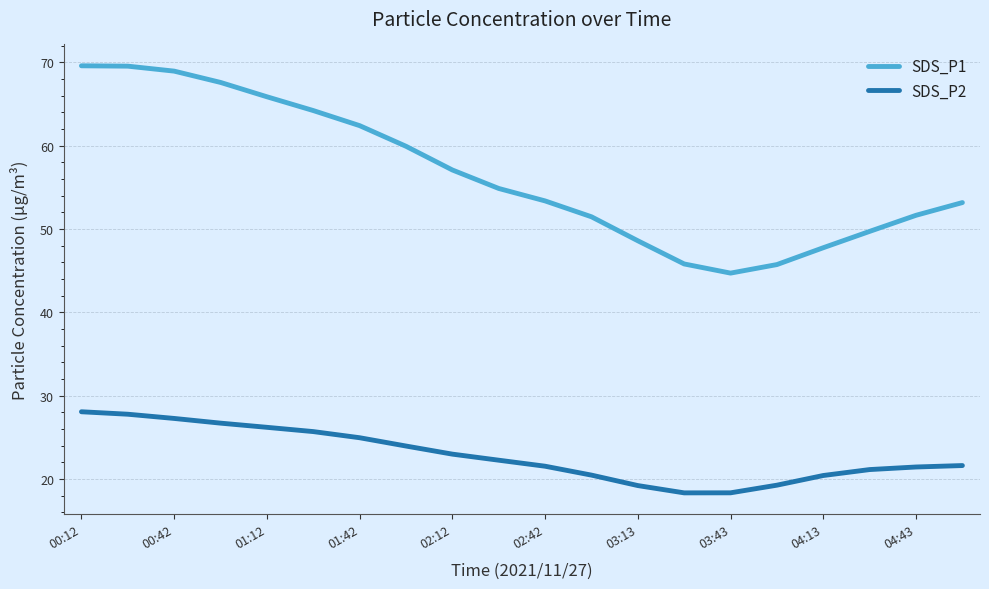

What are all the series names shown in the legend?

SDS_P1, SDS_P2